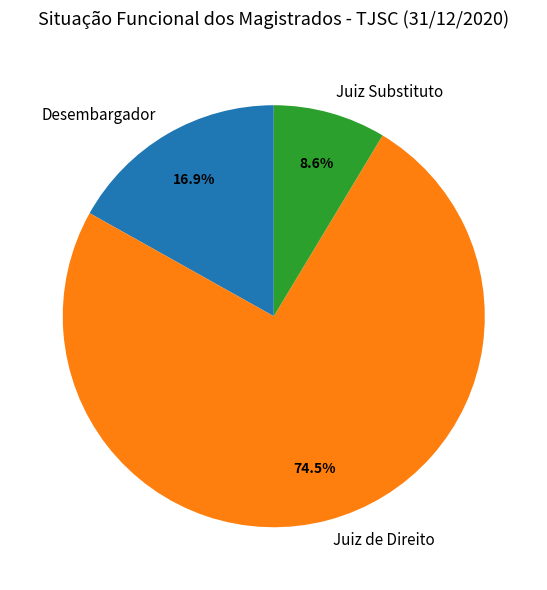

Which slice is the smallest?

Juiz Substituto